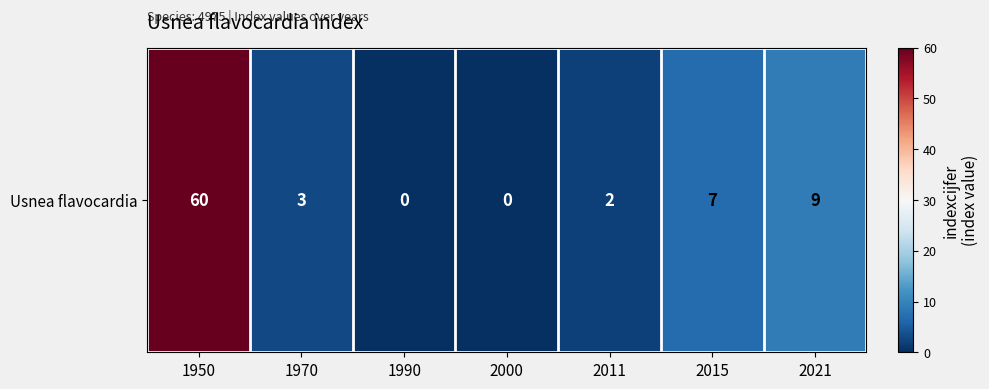

Reading right to left, transcribe all the data shown in this chart.

2021=9	2015=7	2011=2	2000=0	1990=0	1970=3	1950=60